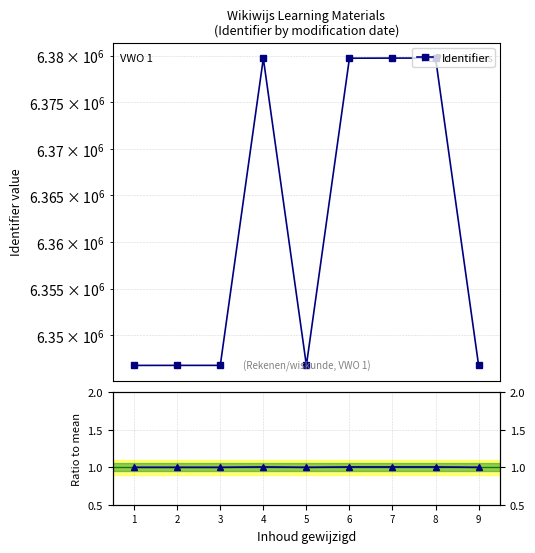

Which series changed the most between 1 and 6?

Identifier